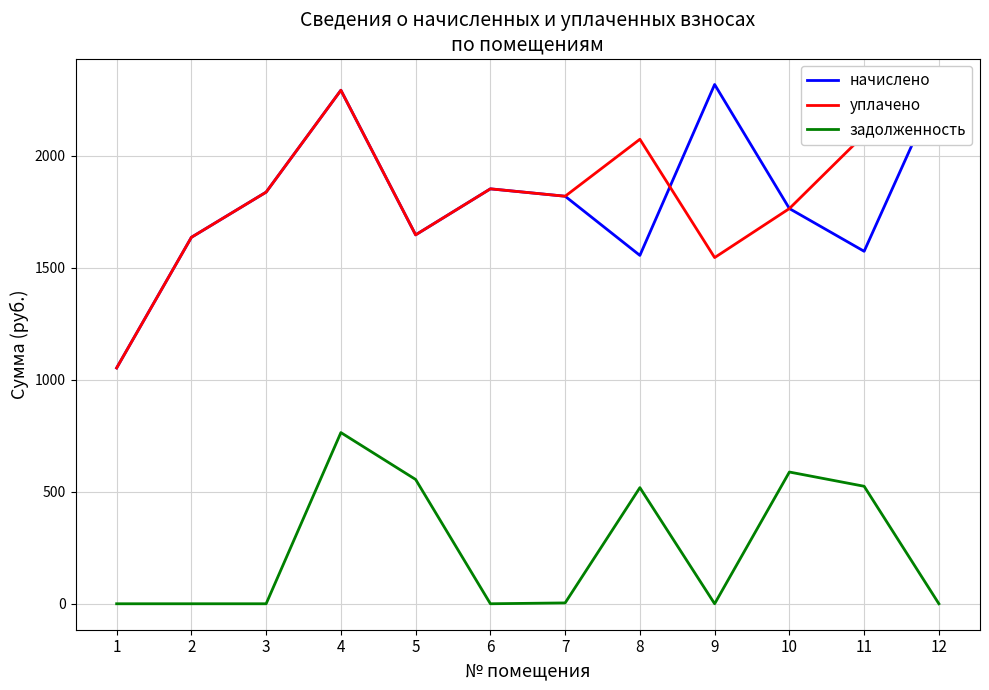

At which category does начислено reach its first local valley?

5